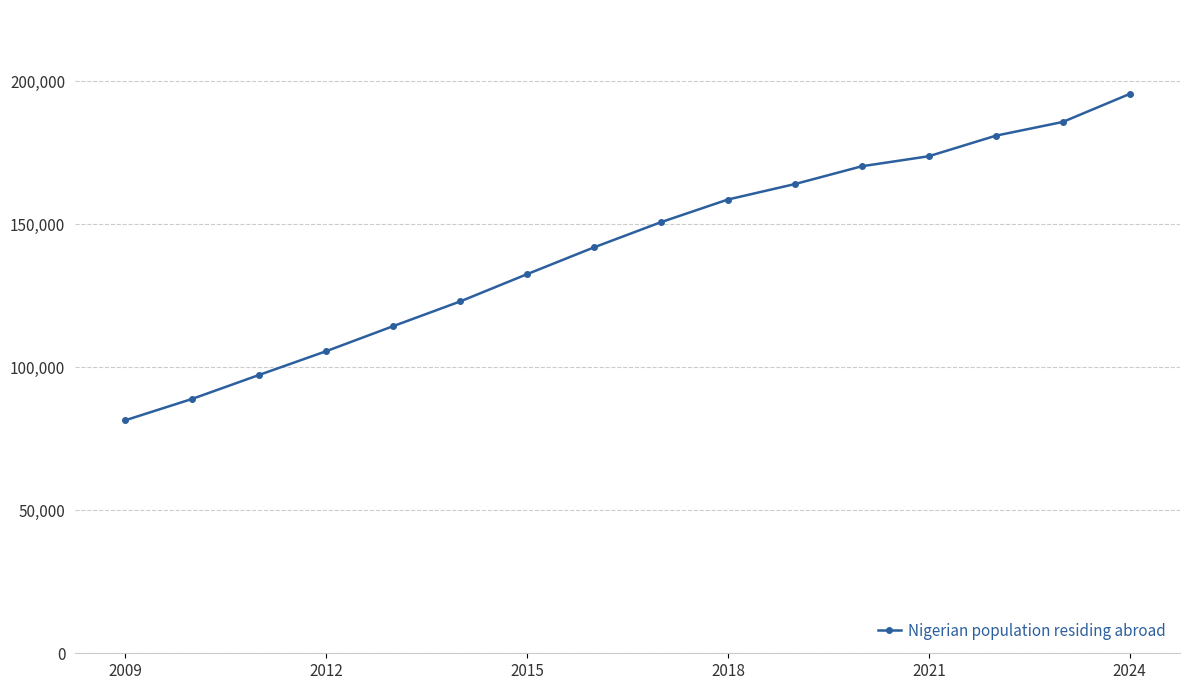

What is the smallest value displayed?

81488